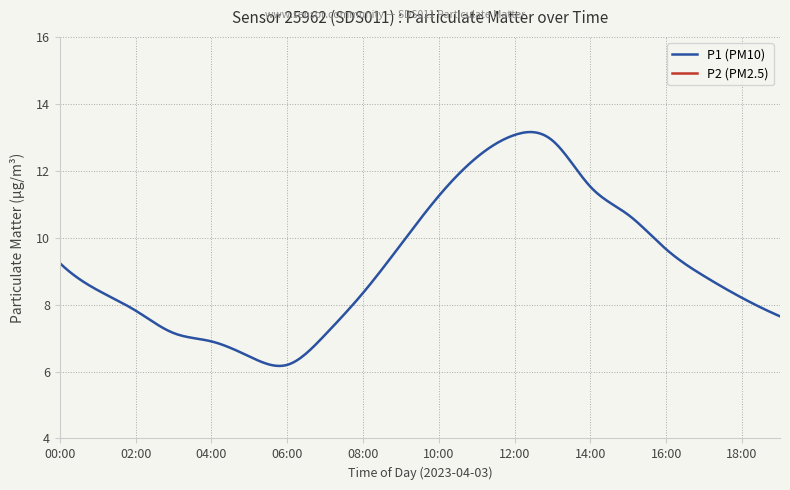

True or false: P1 has more than 2 points higher than both neighbors.

False